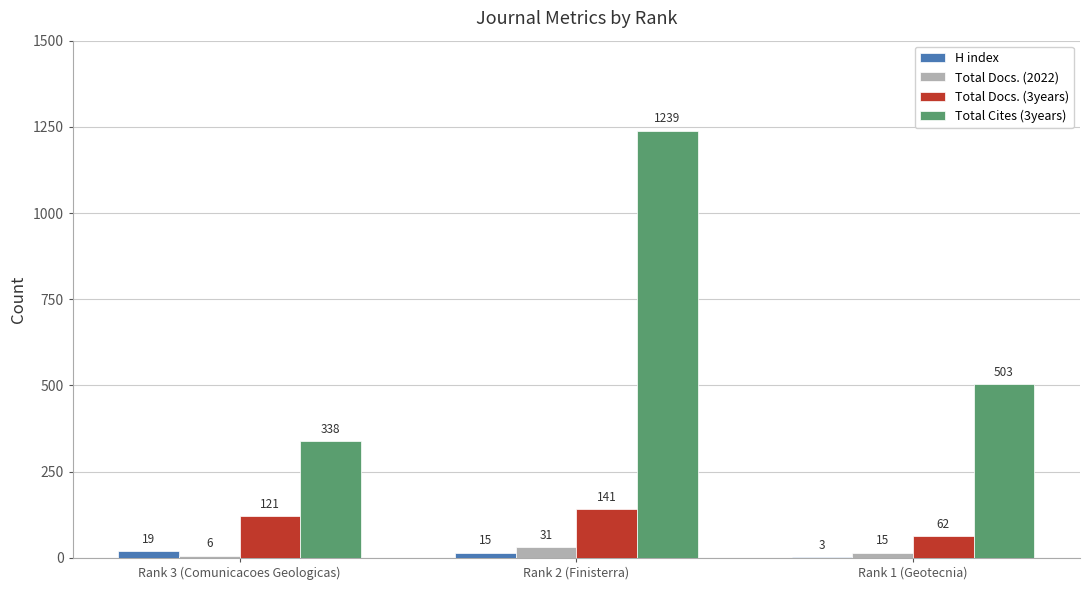

What is the highest value of the Total Docs. (3years) series?

141